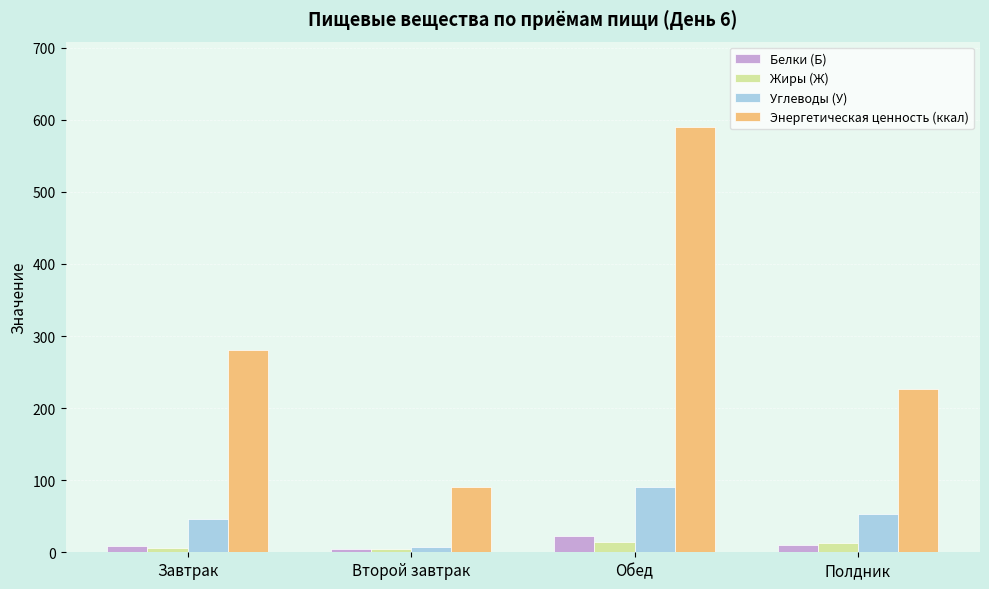

What are all the series names shown in the legend?

Белки (Б), Жиры (Ж), Углеводы (У), Энергетическая ценность (ккал)